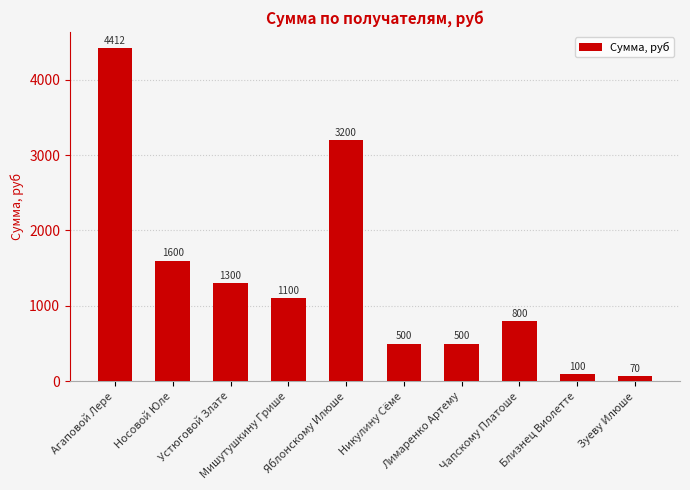

How many bars are there in total?

10